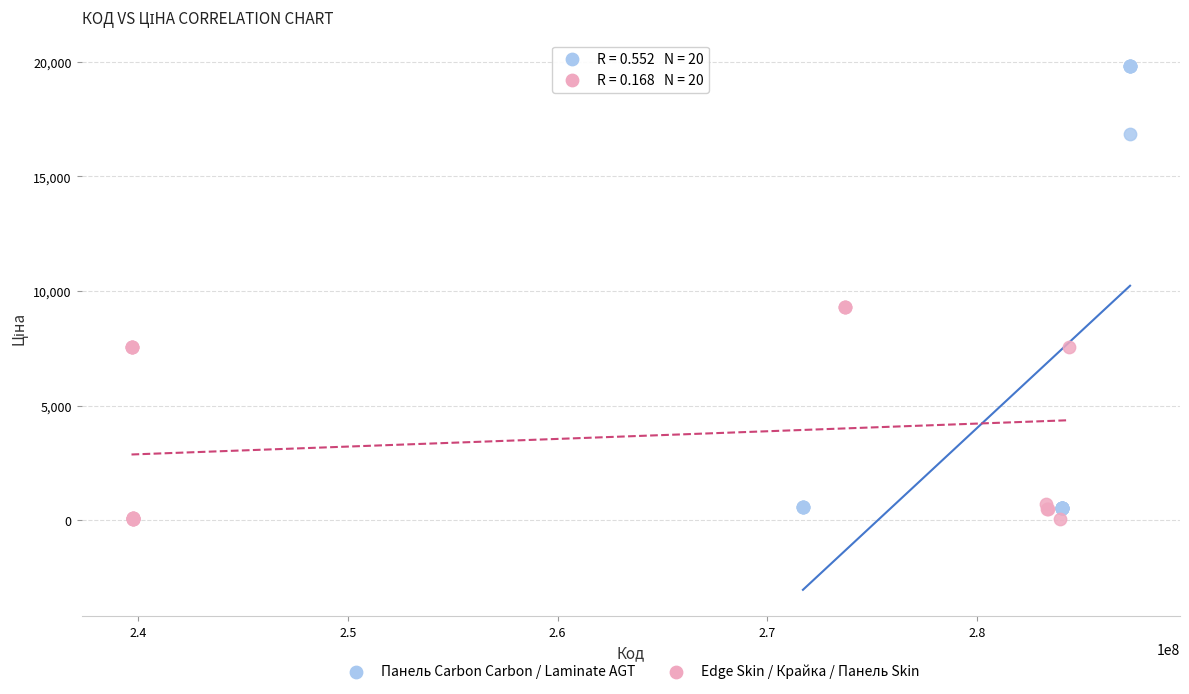

Which series contains the highest Y value?

Панель Carbon Carbon / Laminate AGT